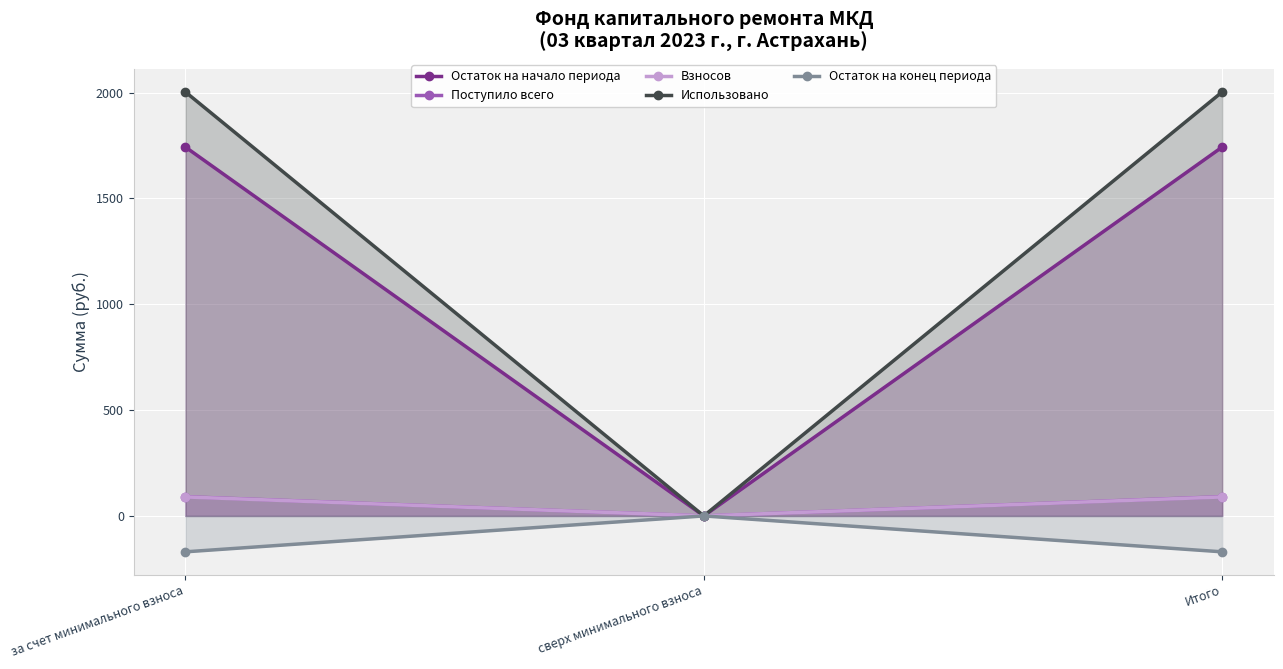

List the labels in order of Использовано value, largest first.

за счет минимального взноса, Итого, сверх минимального взноса